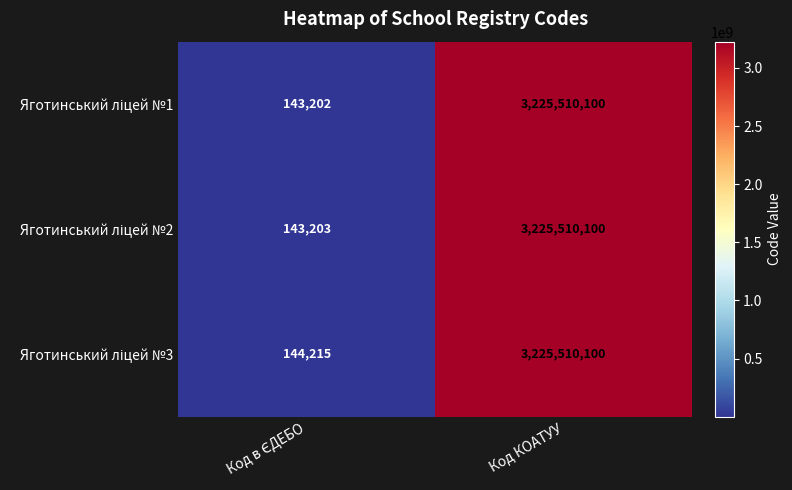

What is the maximum value shown in the chart?

3225510100